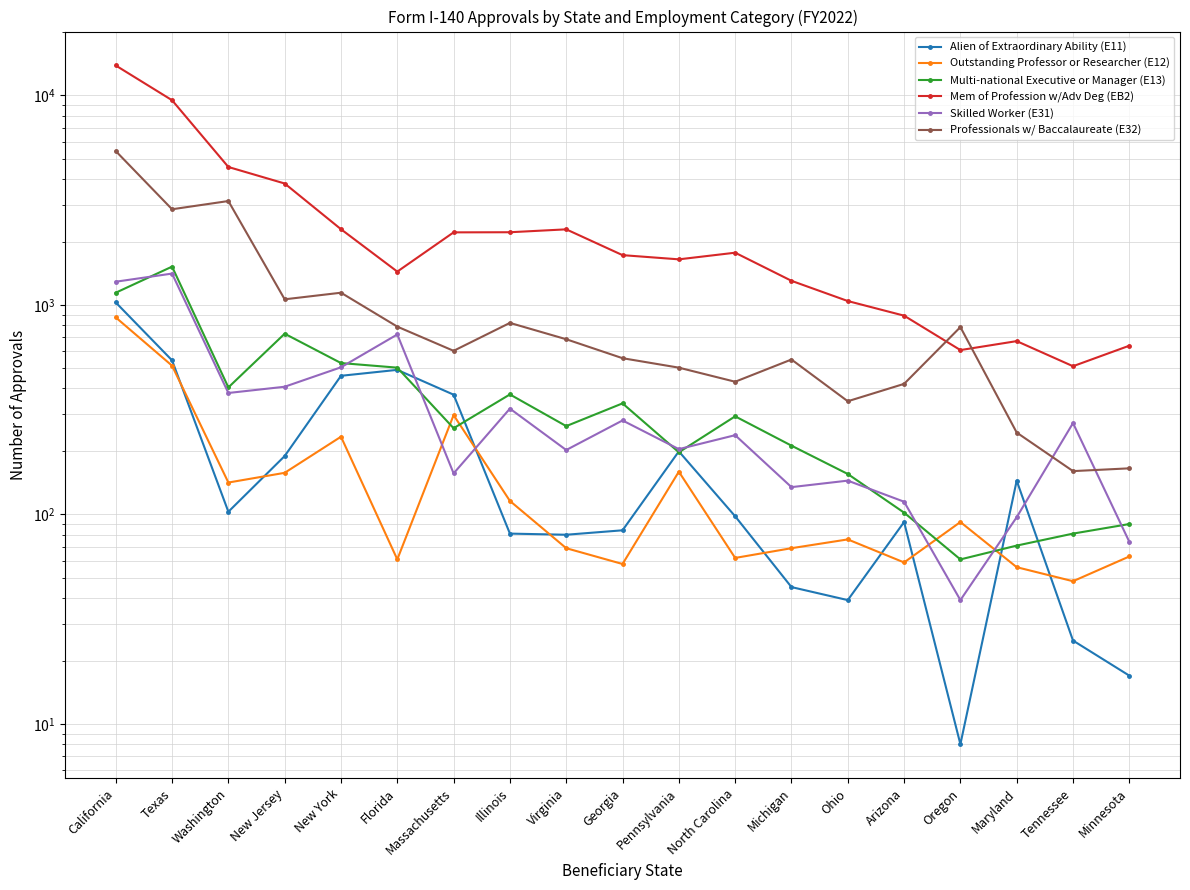

Does the chart have visible grid lines?

Yes